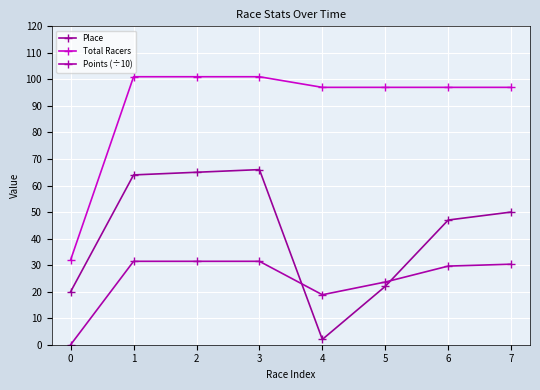

What is the average value of the Place series?

42.0